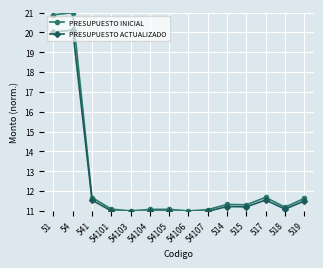

True or false: PRESUPUESTO ACTUALIZADO has more than 1 points higher than both neighbors.

True